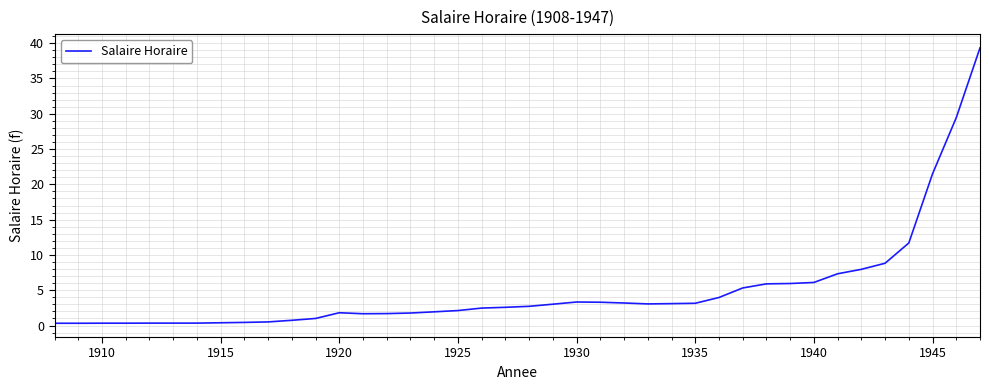

What is the maximum value shown in the chart?

39.3